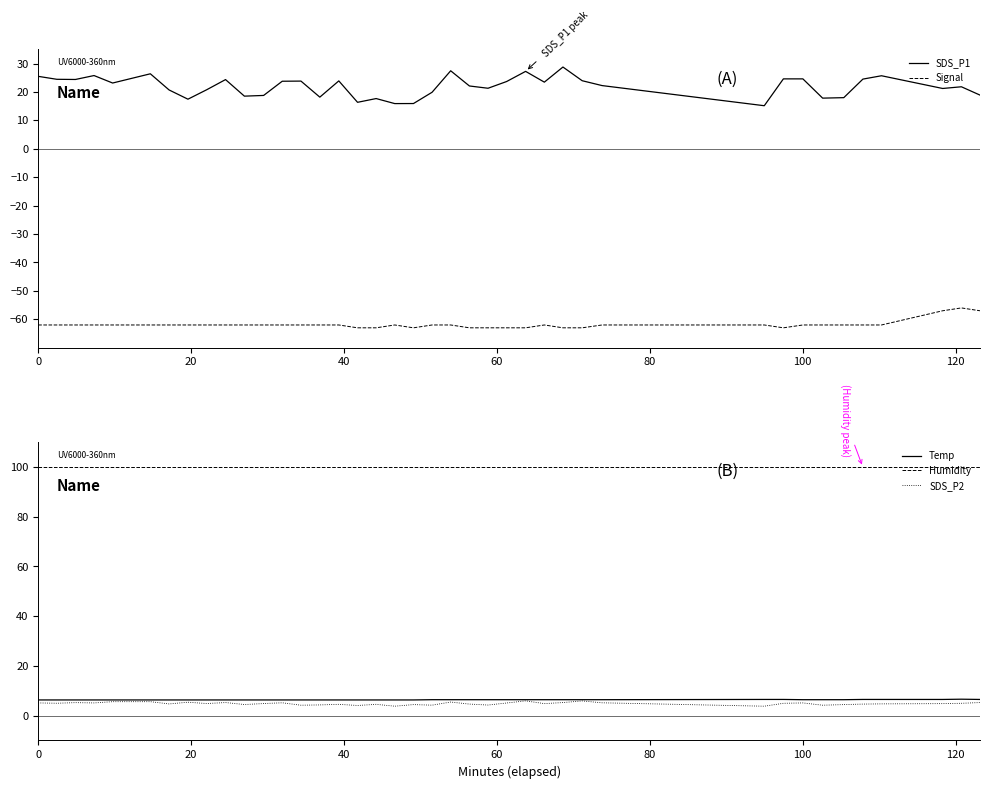

What is the difference between the second highest and second lowest values in the Temp series?

0.2